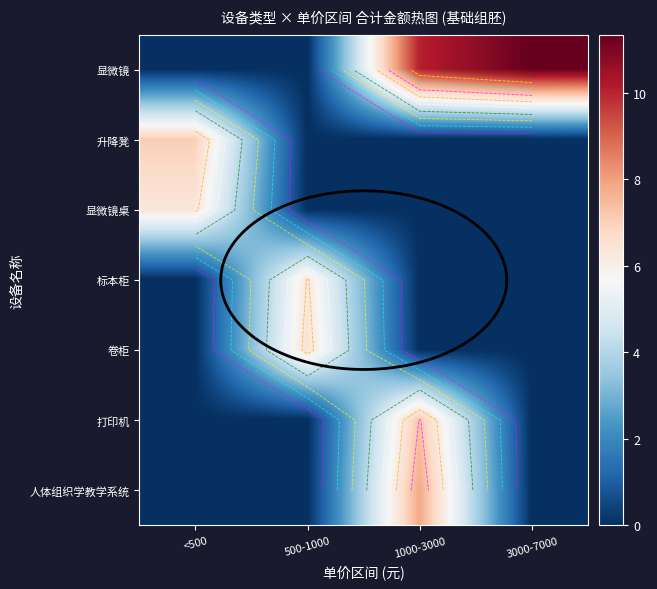

Which has a higher value, 500-1000 or <500?

500-1000